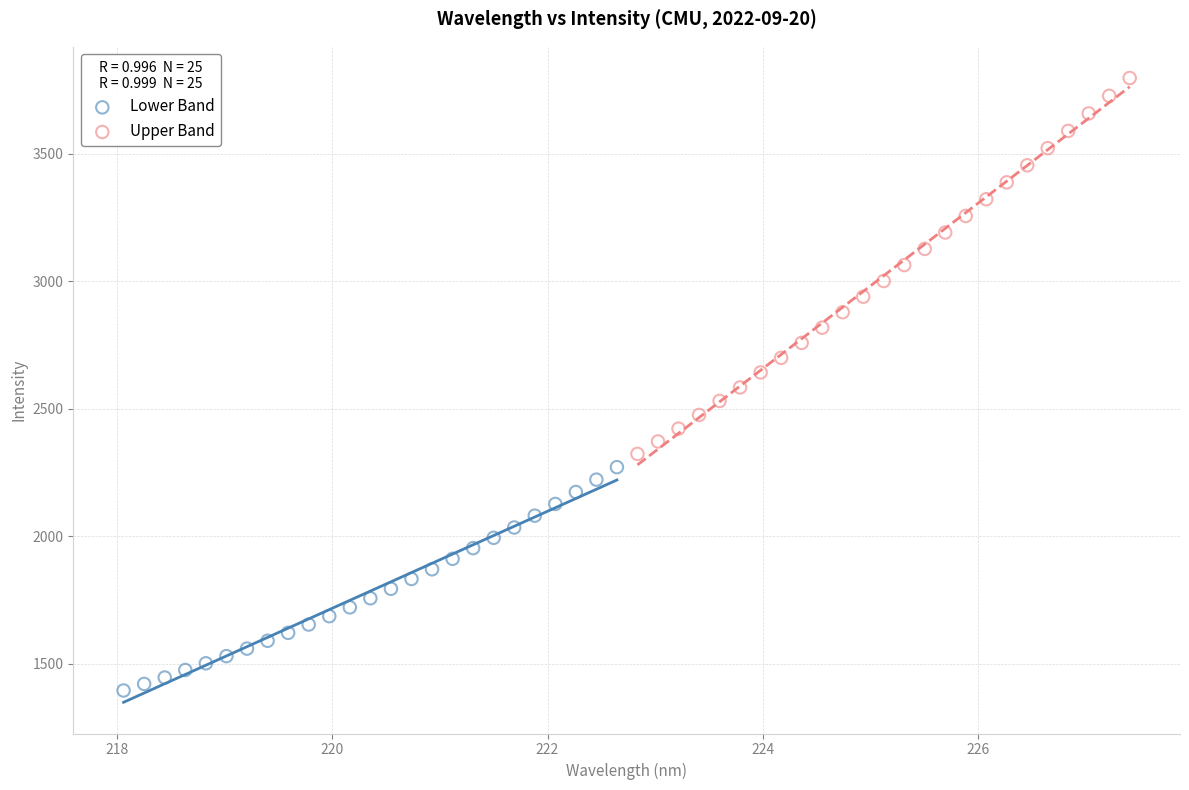

Which series reaches the minimum Y coordinate?

Lower Band